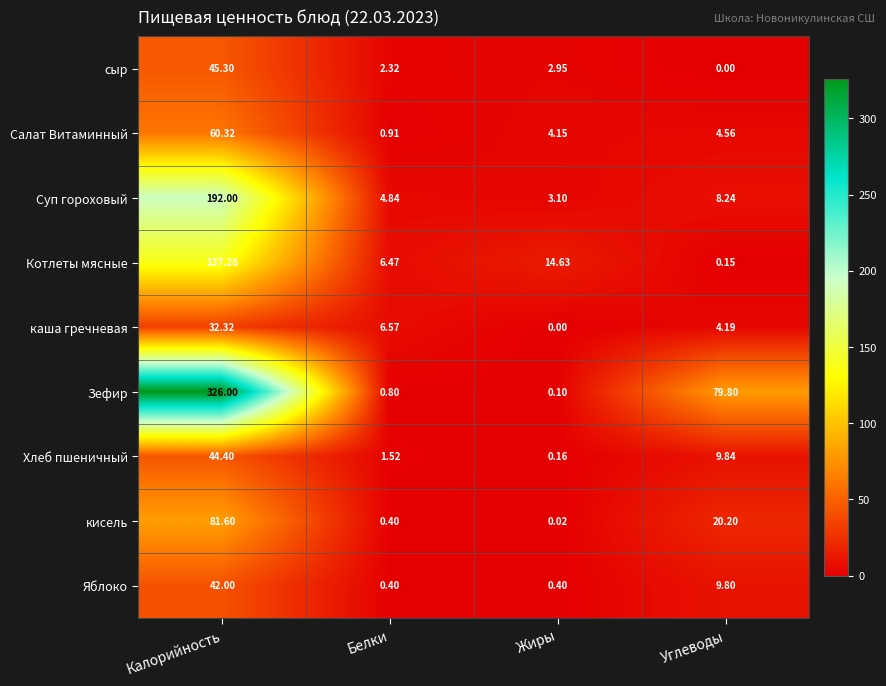

At which label is Суп гороховый closest to 97?

Углеводы